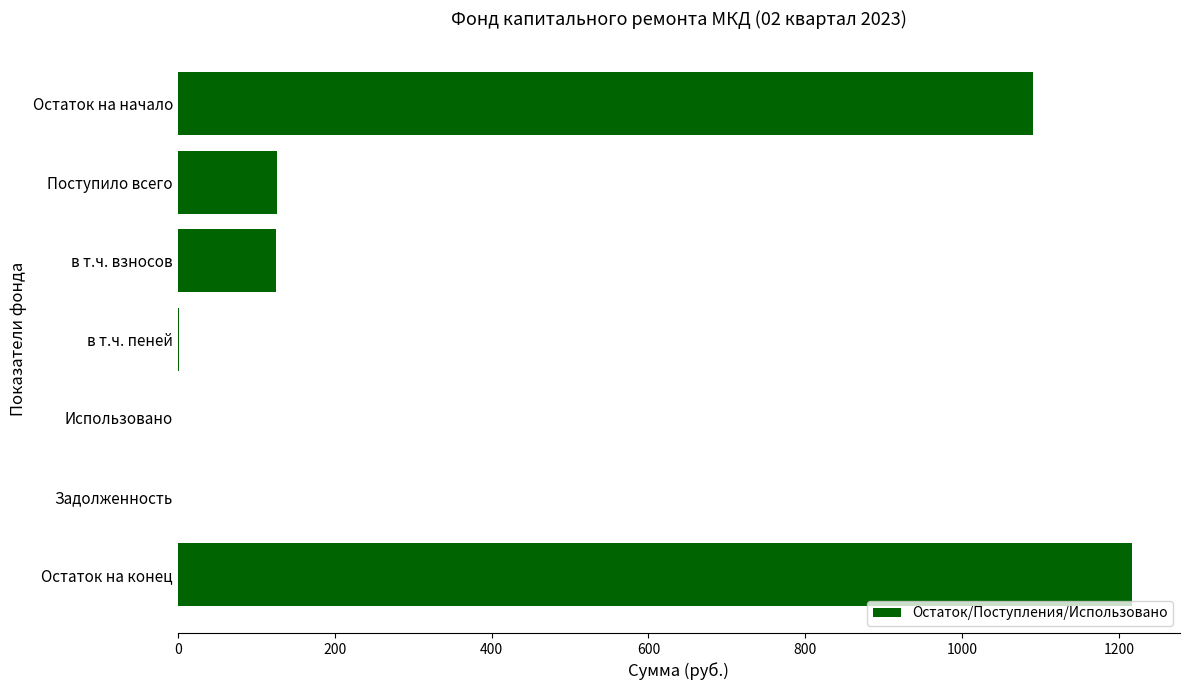

Which category has the highest value across all series?

Остаток на конец